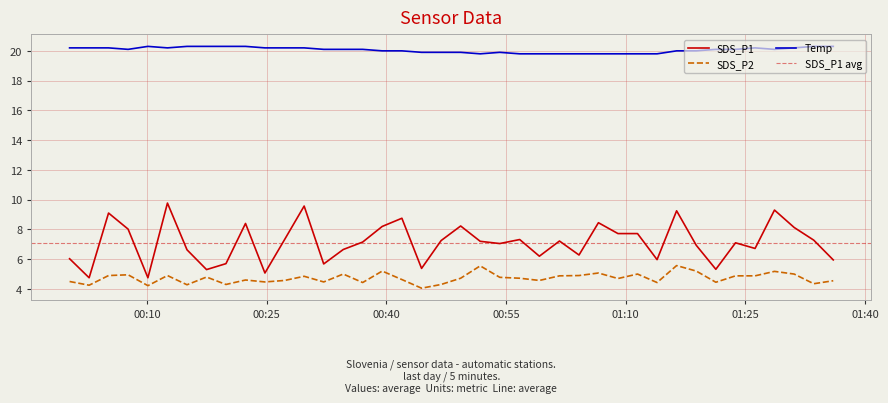

Which series changed the most between 2023/07/19 00:34:36 and 2023/07/19 01:01:42?

SDS_P1